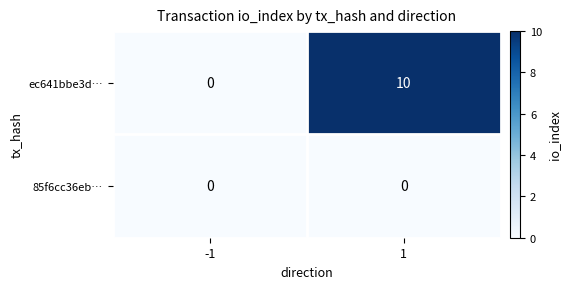

Reading left to right, what are all the values shown in this chart?

ec641bbe3d…: 0	10
85f6cc36eb…: 0	0